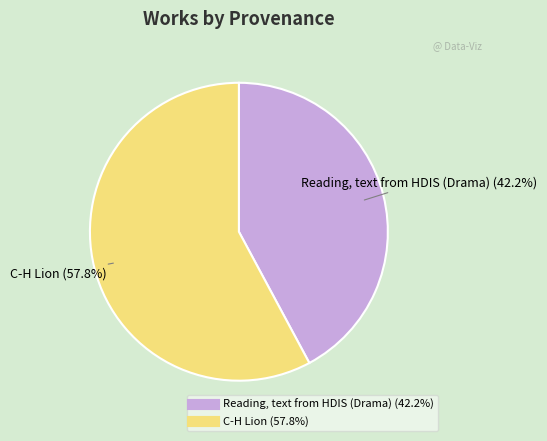

To the nearest percent, what is the average slice percentage?

50%